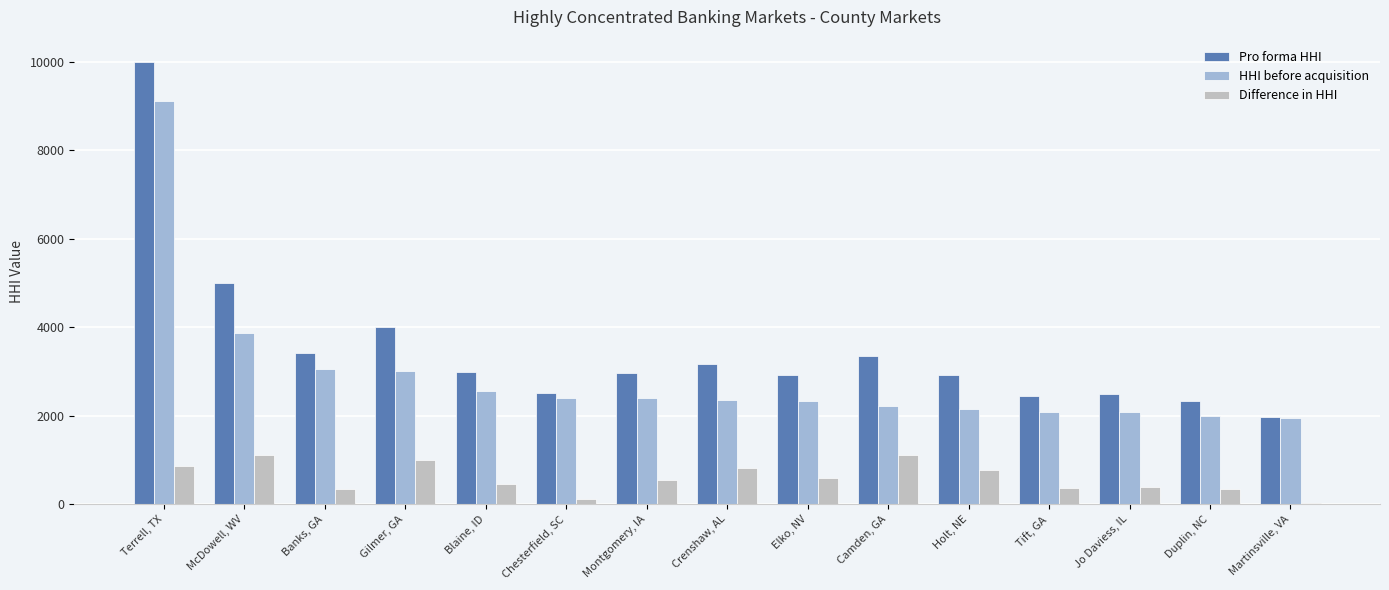

Is the value of Difference in HHI at Crenshaw, AL greater than the value of HHI before acquisition at Martinsville, VA?

No